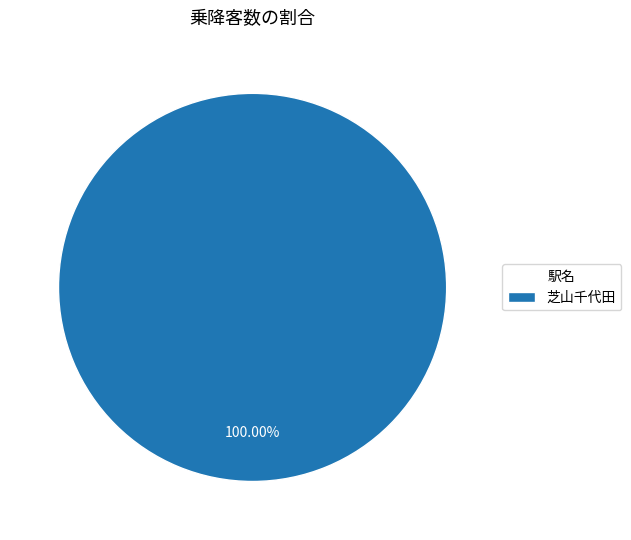

Rank the categories by value from highest to lowest.

芝山千代田